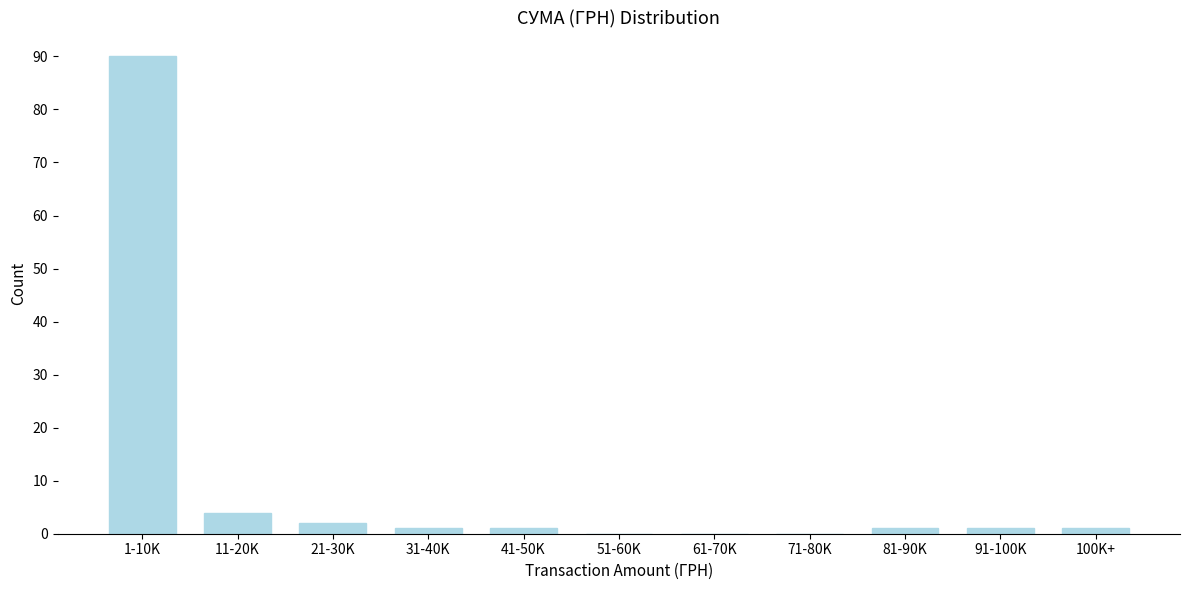

Reading right to left, list all the values displayed in this chart.

100K+=1	91-100K=1	81-90K=1	71-80K=0	61-70K=0	51-60K=0	41-50K=1	31-40K=1	21-30K=2	11-20K=4	1-10K=90